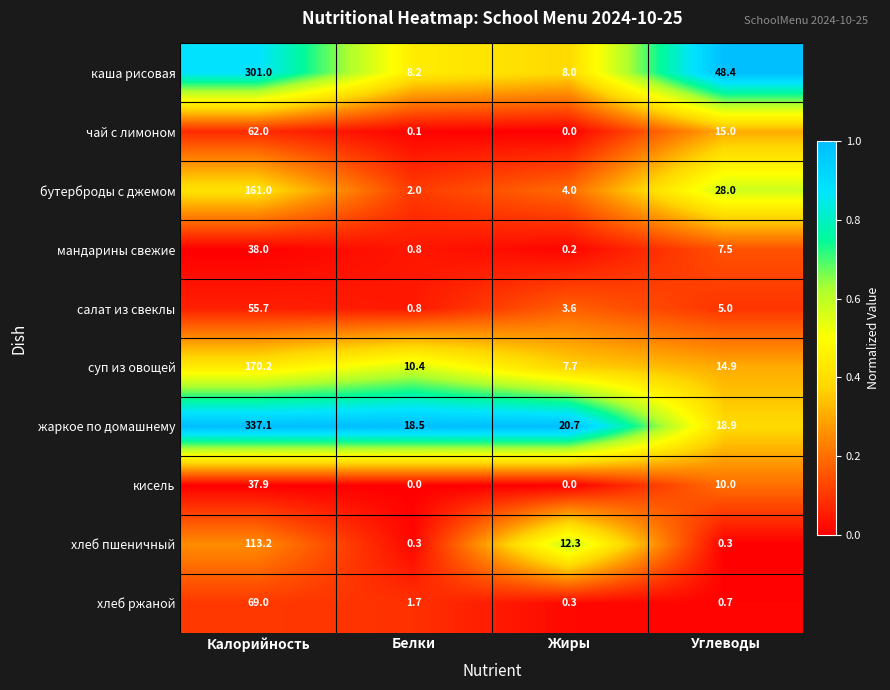

What is the lowest value of the салат из свеклы series?

0.8